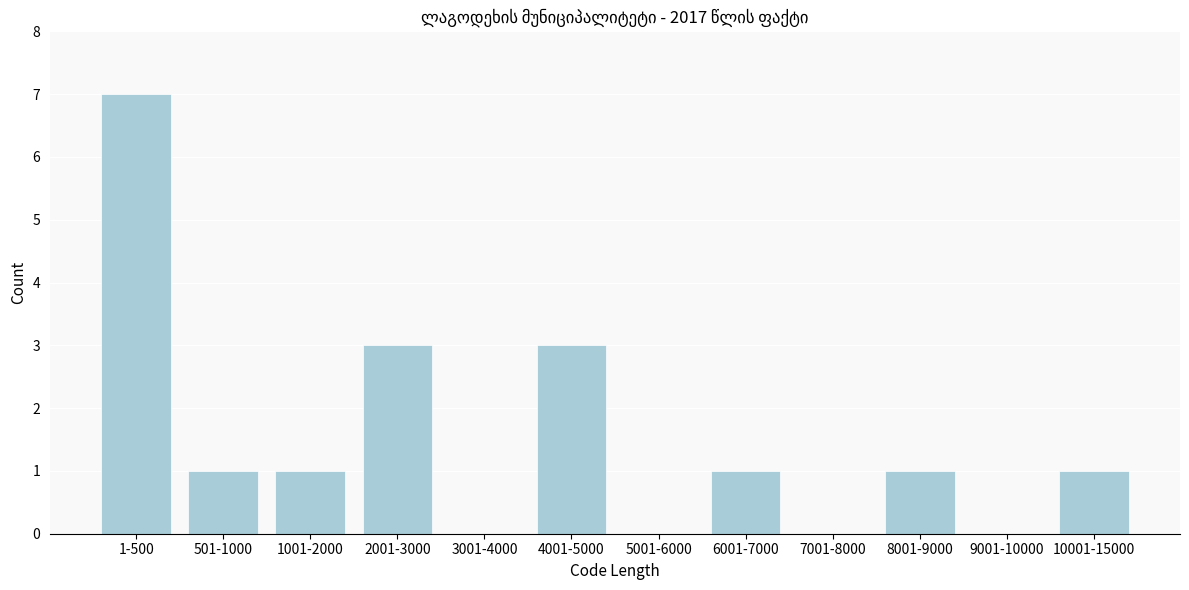

Reading left to right, list all the values displayed in this chart.

1-500=7	501-1000=1	1001-2000=1	2001-3000=3	3001-4000=0	4001-5000=3	5001-6000=0	6001-7000=1	7001-8000=0	8001-9000=1	9001-10000=0	10001-15000=1